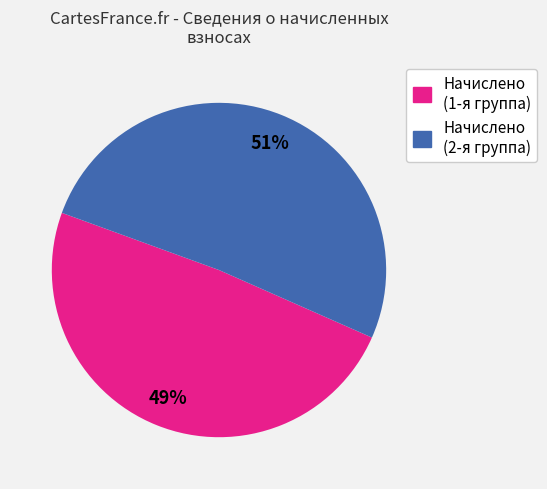

Does any single category account for the majority?

Yes